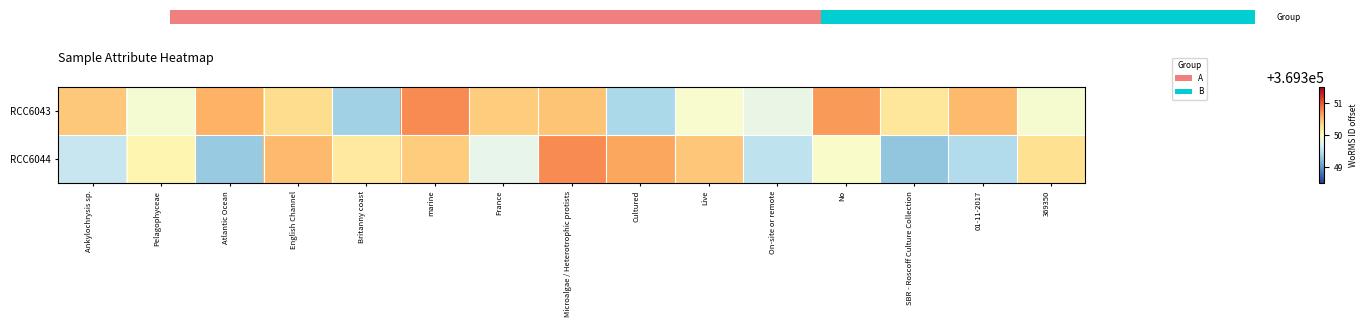

List the series in order of their peak value, highest first.

RCC6043, RCC6044